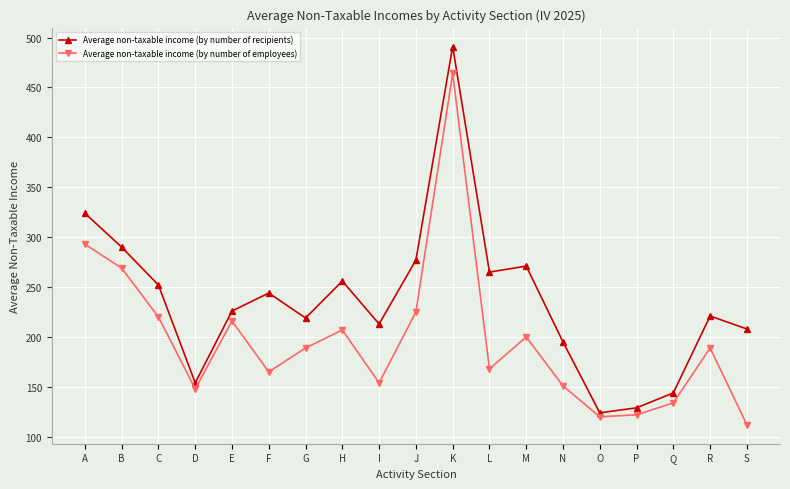

Reading left to right, what are all the values shown in this chart?

Average non-taxable income (by number of recipients): 324	290	252	154	226	244	219	256	213	277	491	265	271	195	124	129	144	221	208
Average non-taxable income (by number of employees): 293	269	220	148	216	165	189	207	154	225	464	168	200	151	120	122	134	189	112